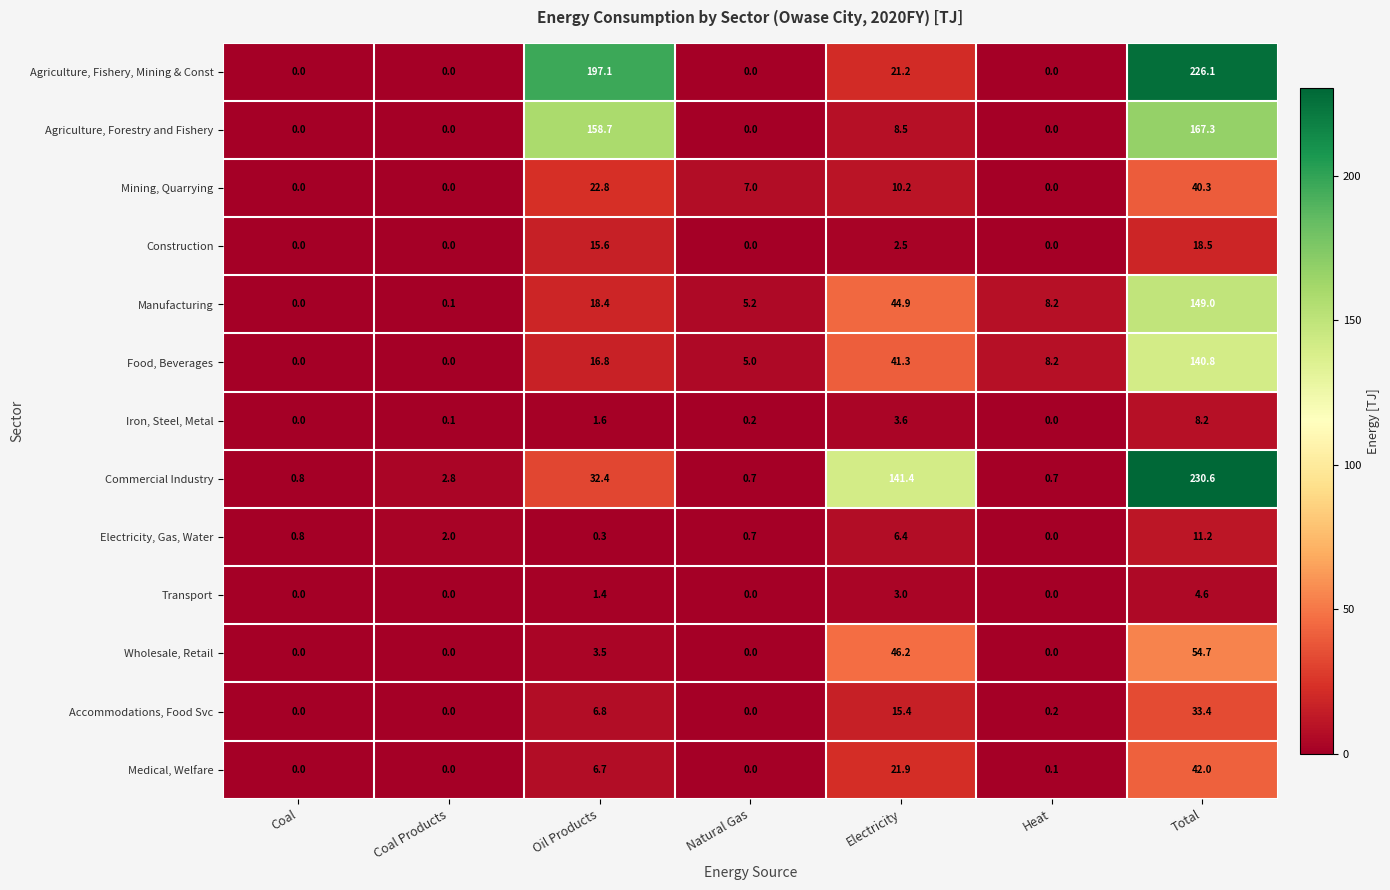

True or false: Commercial Industry has a value of 141.4 at Electricity.

True